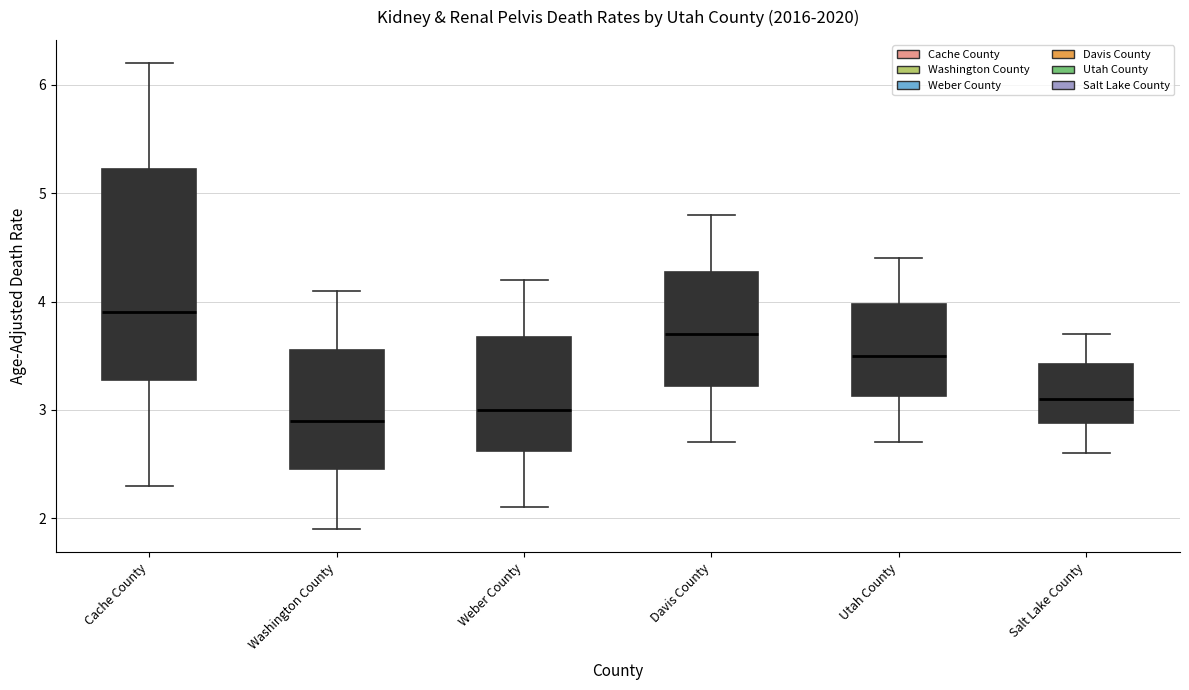

Reading left to right, transcribe this box plot: for each box, give where its median line is, the range the box spans, and where its two whiskers end, as read against the y-axis. The values are not printed on the chart, so give them approximately, as read against the axis.

Cache County: median 3.9, box 3.3 to 5.2, whiskers 2.3 to 6.2
Washington County: median 2.9, box 2.5 to 3.6, whiskers 1.9 to 4.1
Weber County: median 3.0, box 2.6 to 3.7, whiskers 2.1 to 4.2
Davis County: median 3.7, box 3.2 to 4.3, whiskers 2.7 to 4.8
Utah County: median 3.5, box 3.1 to 4.0, whiskers 2.7 to 4.4
Salt Lake County: median 3.1, box 2.9 to 3.4, whiskers 2.6 to 3.7